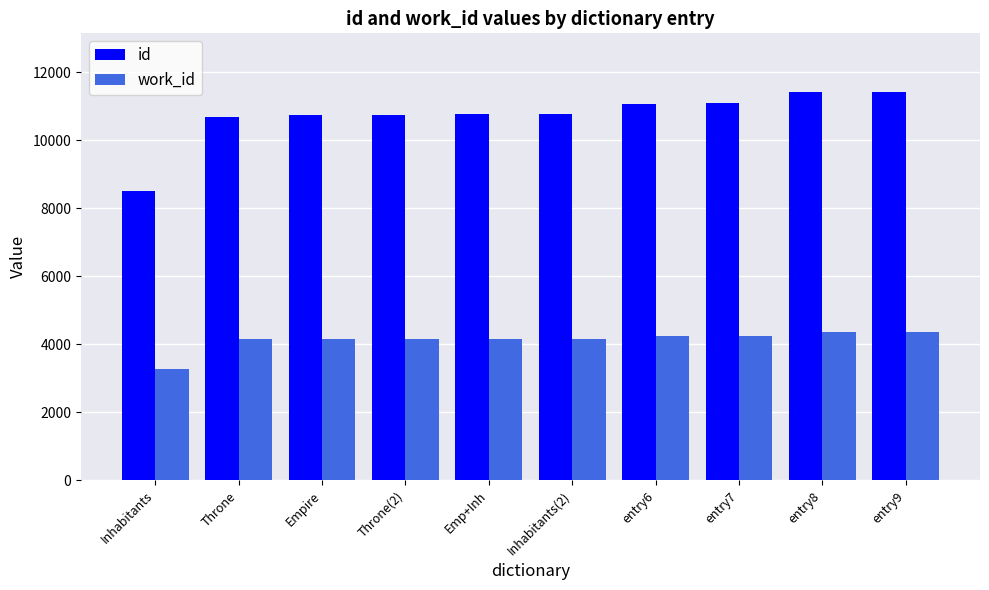

True or false: work_id has a value of 5575 at Inhabitants.

False